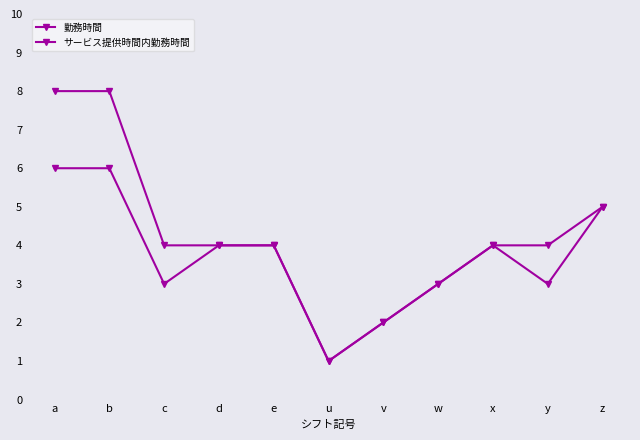

Rank the series by their maximum value, from lowest to highest.

サービス提供時間内勤務時間, 勤務時間